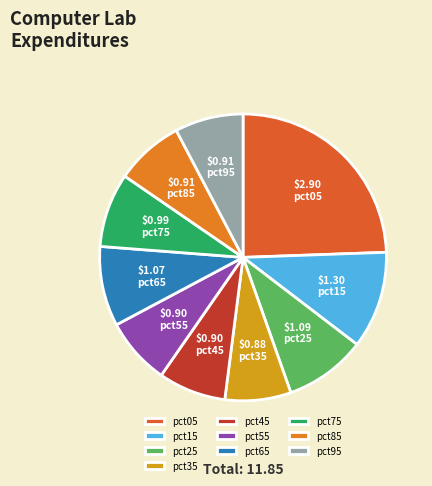

Do pct55 and pct85 together represent more than half of the pie?

No